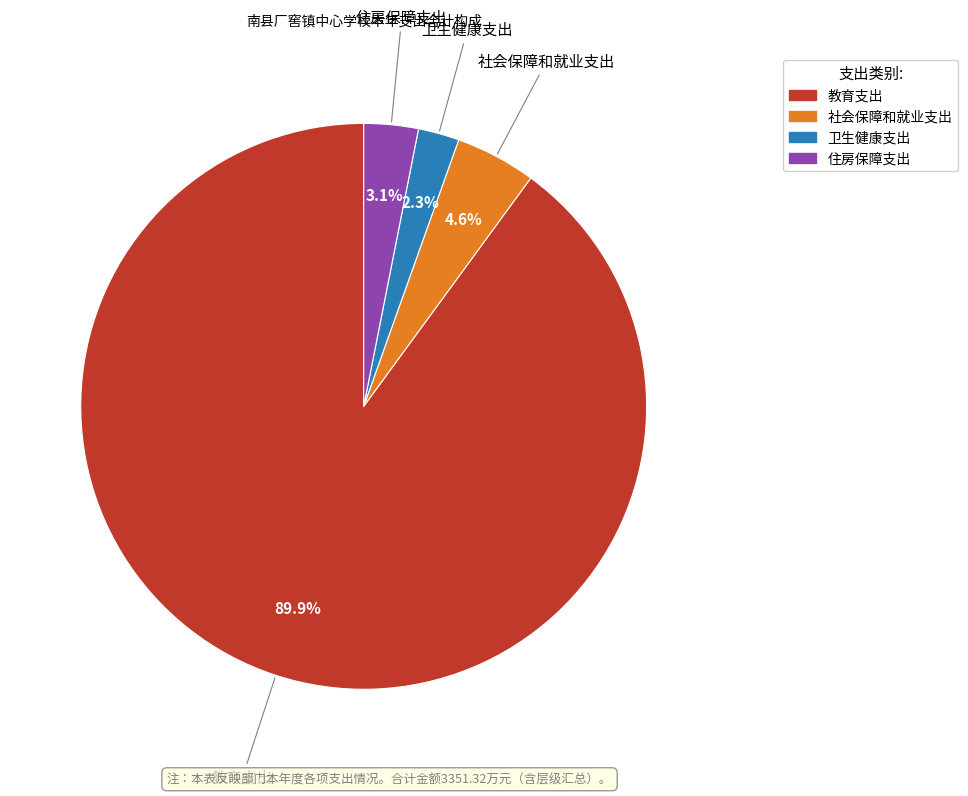

Count the number of slices in the pie.

4